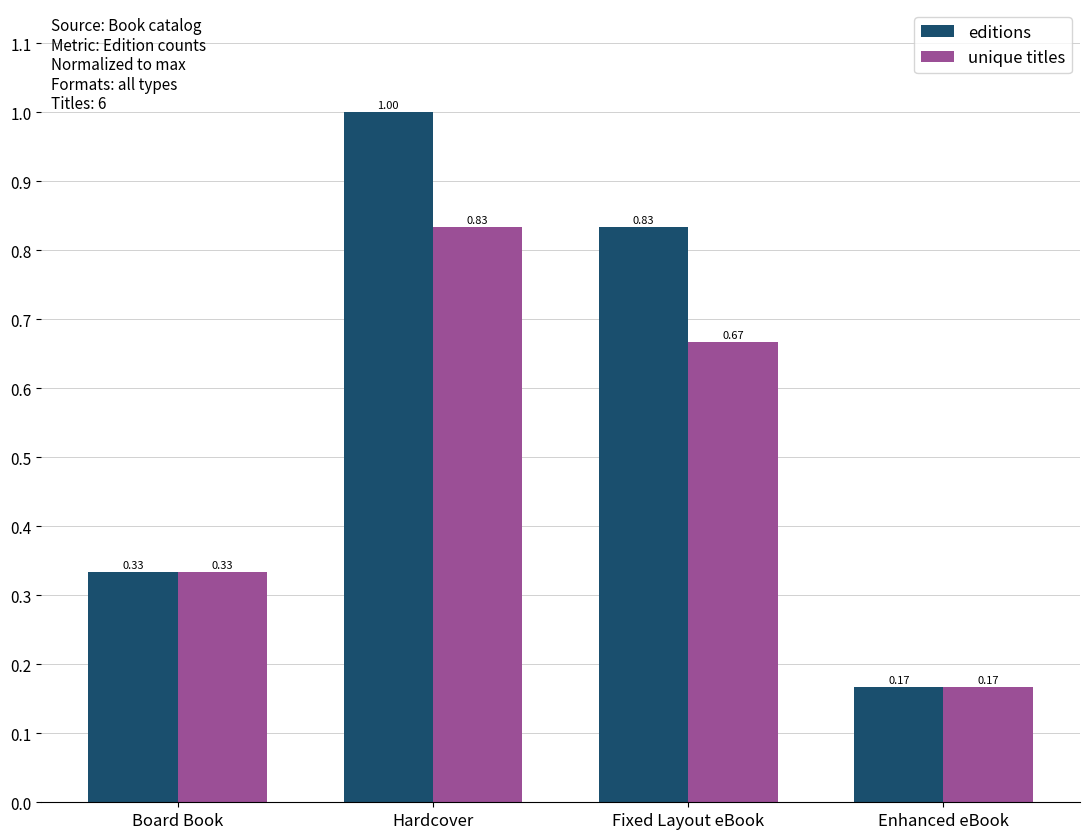

Count the number of categories in the chart.

4